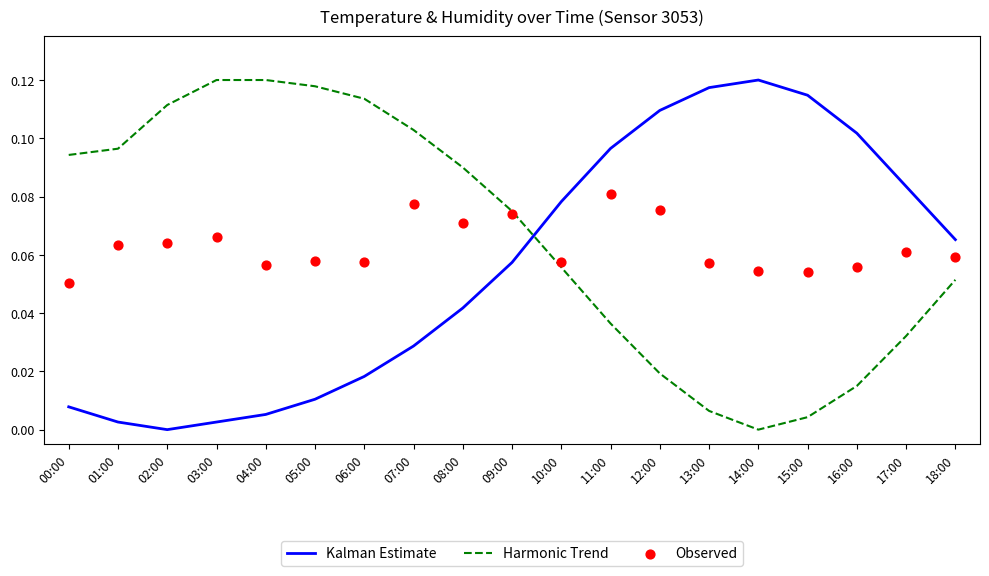

What are all the series names shown in the legend?

Kalman Estimate, Harmonic Trend, Observed